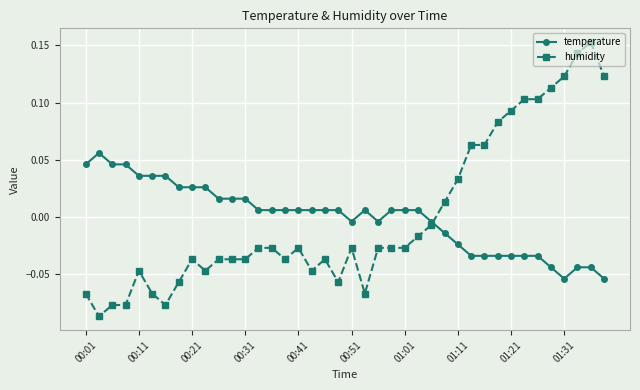

Which series has the largest range (max minus min)?

humidity